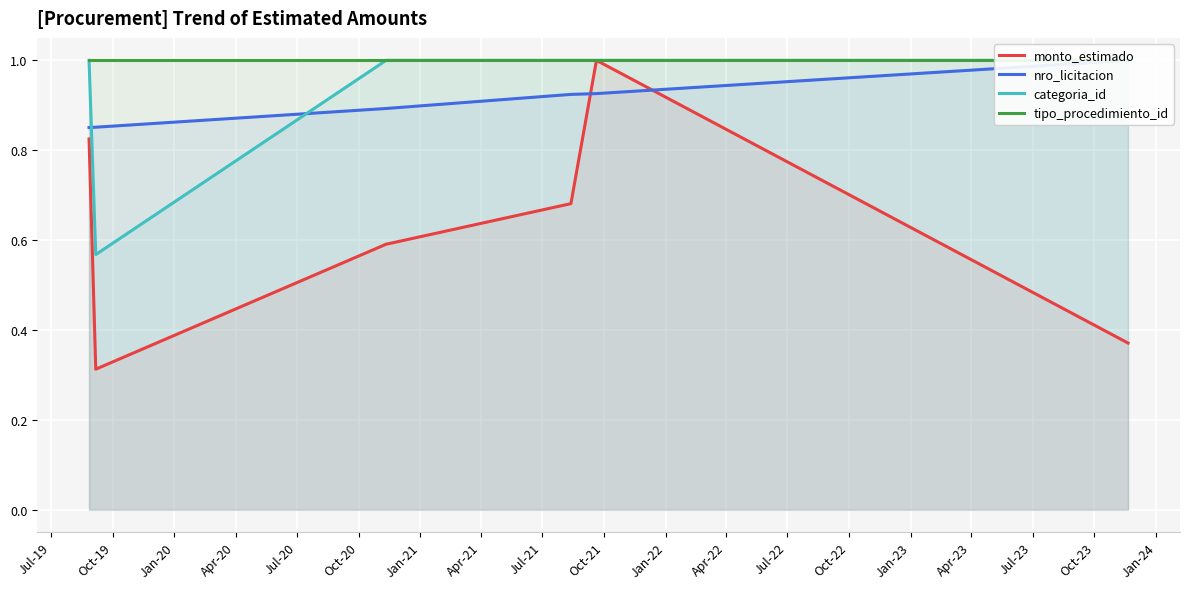

What is the highest value of the monto_estimado series?

1.0